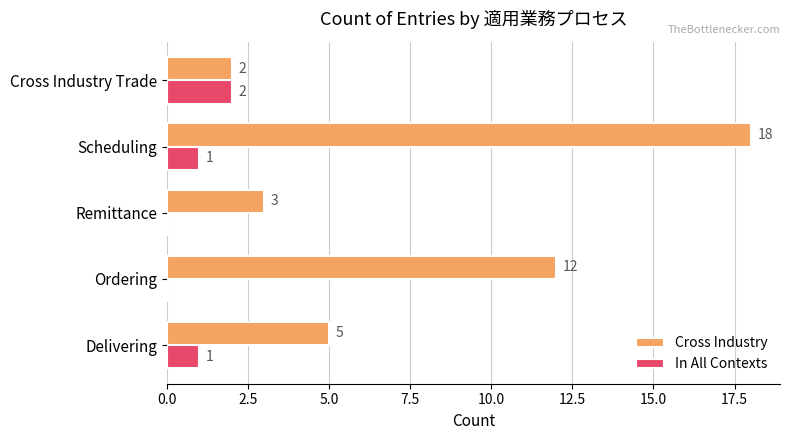

Between Ordering and Cross Industry Trade, which series saw the biggest shift?

Cross Industry